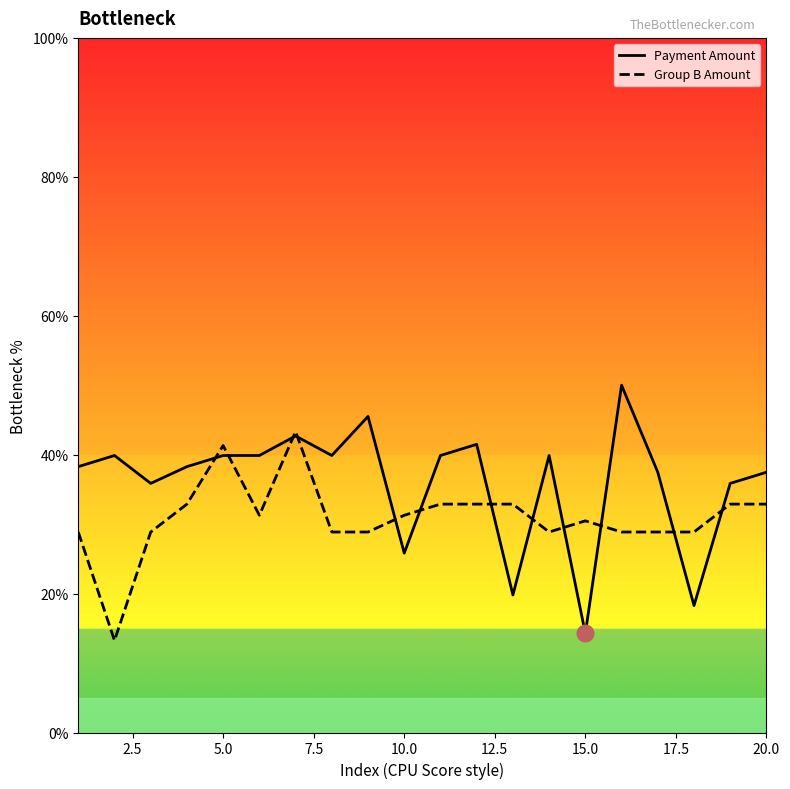

Which series has the largest total across all categories?

Payment Amount